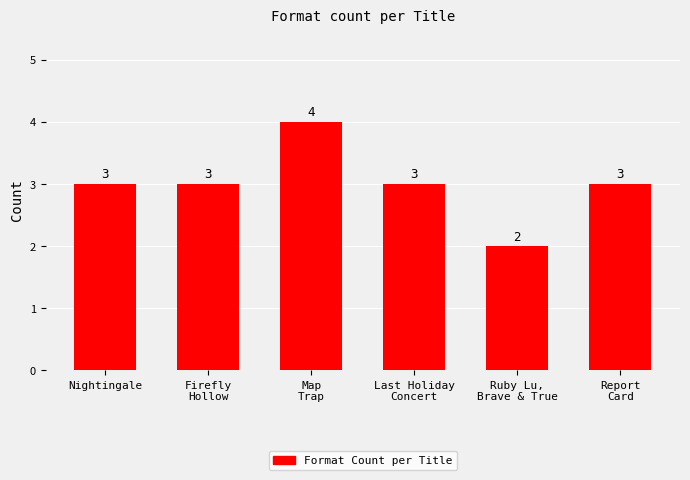

What is the label of the 6th bar from the left?

Report
Card